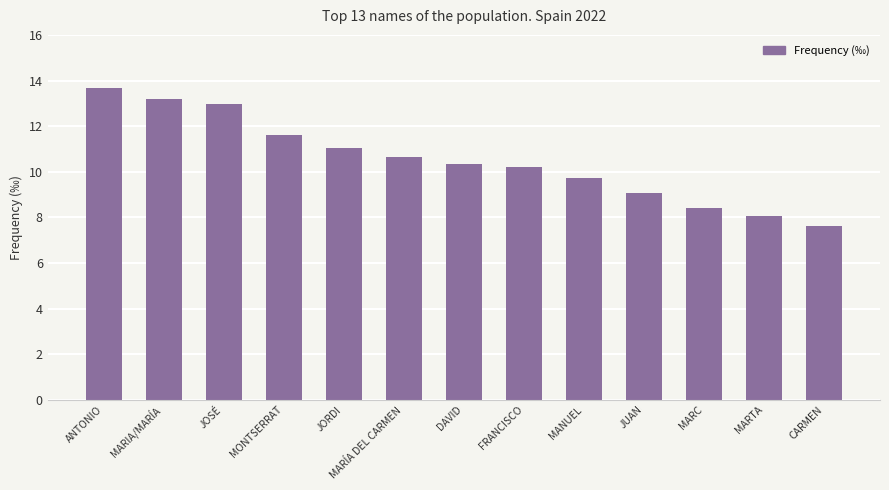

How many data points are above 10?

8